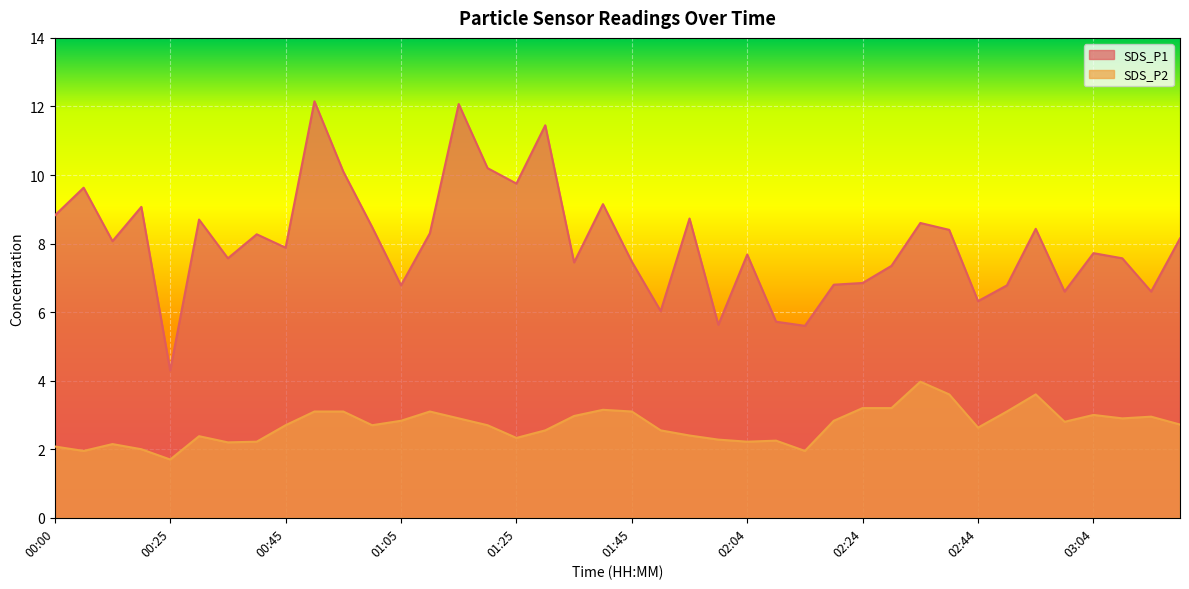

What is the maximum value for SDS_P1?

12.2